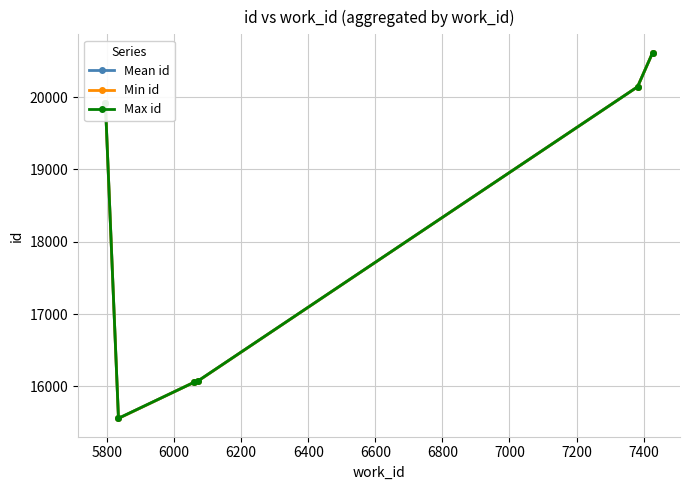

True or false: Max id has more than 2 points higher than both neighbors.

False